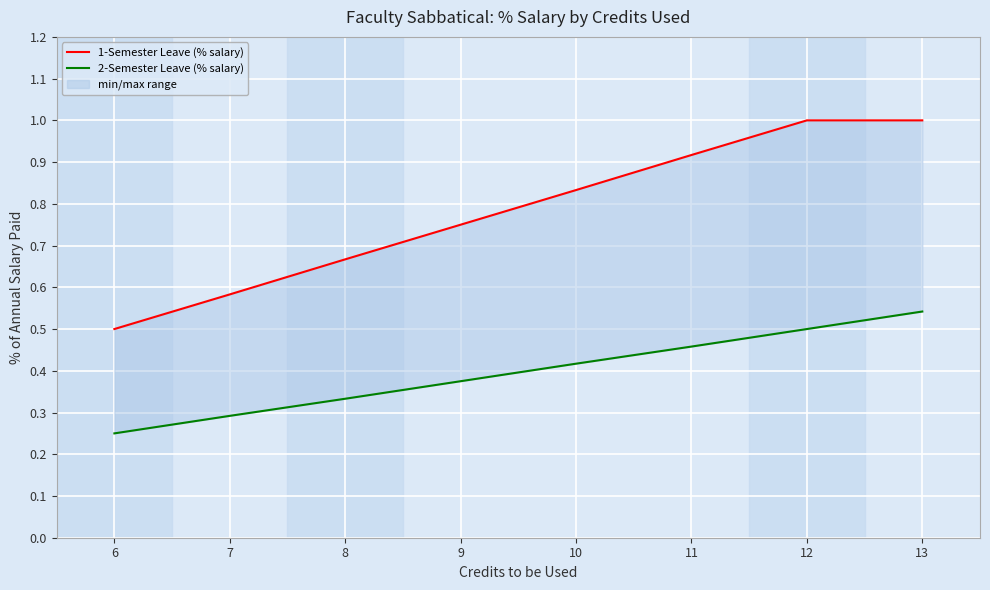

Which series has the largest total across all categories?

1-Semester Leave (% salary)